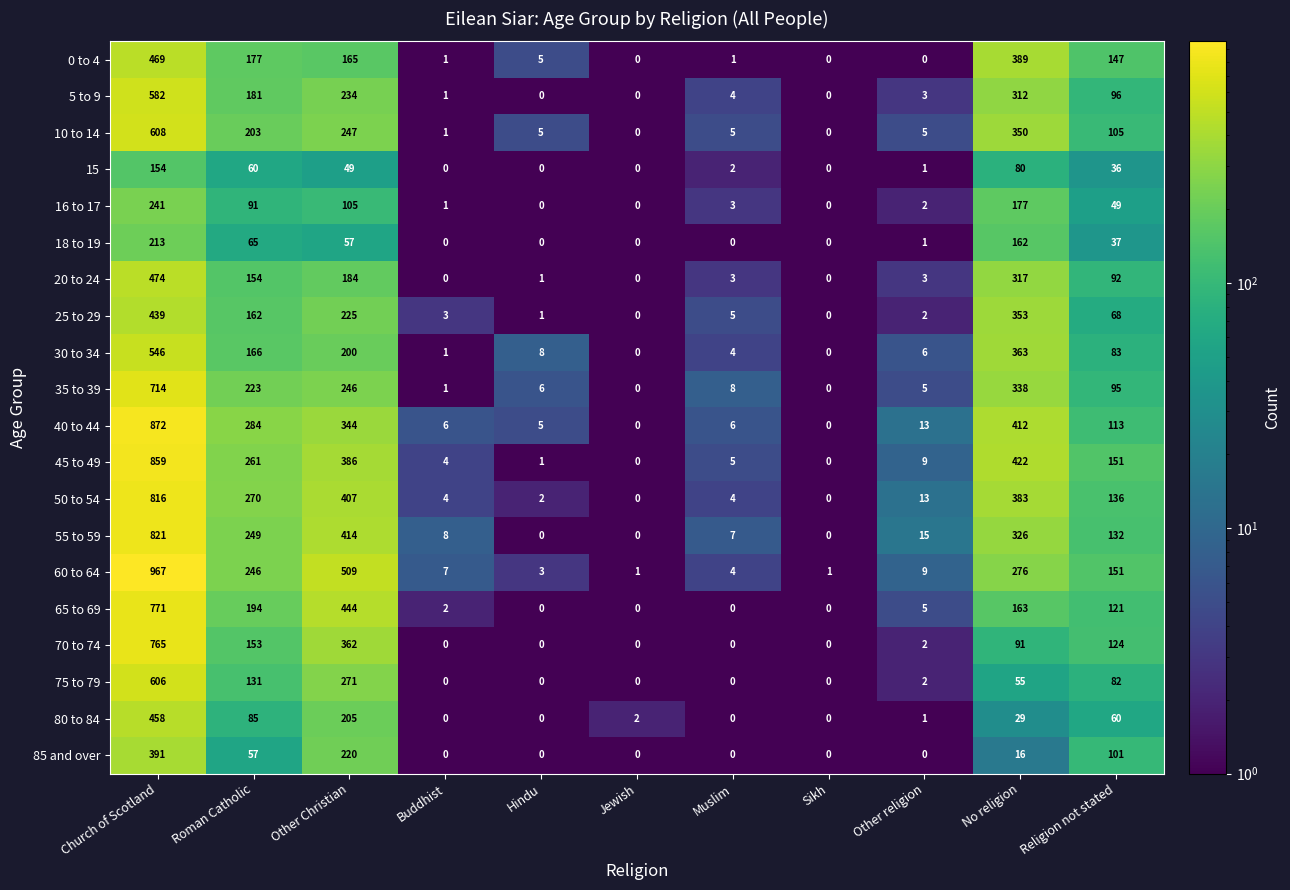

What is the total value across all series at Church of Scotland?

11766